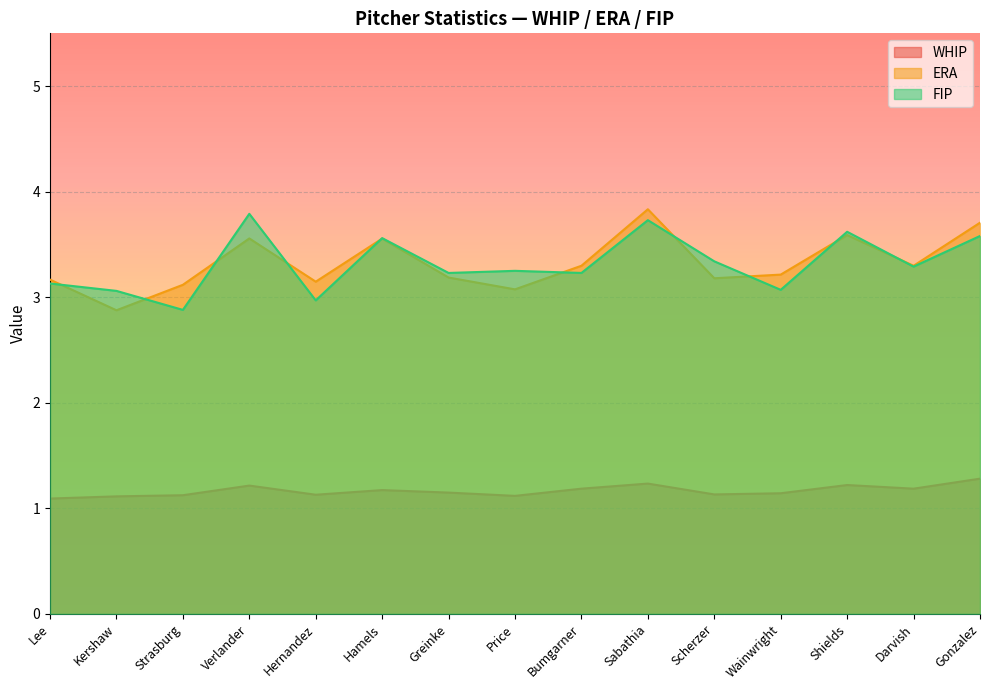

Where is the first local maximum for FIP?

Verlander